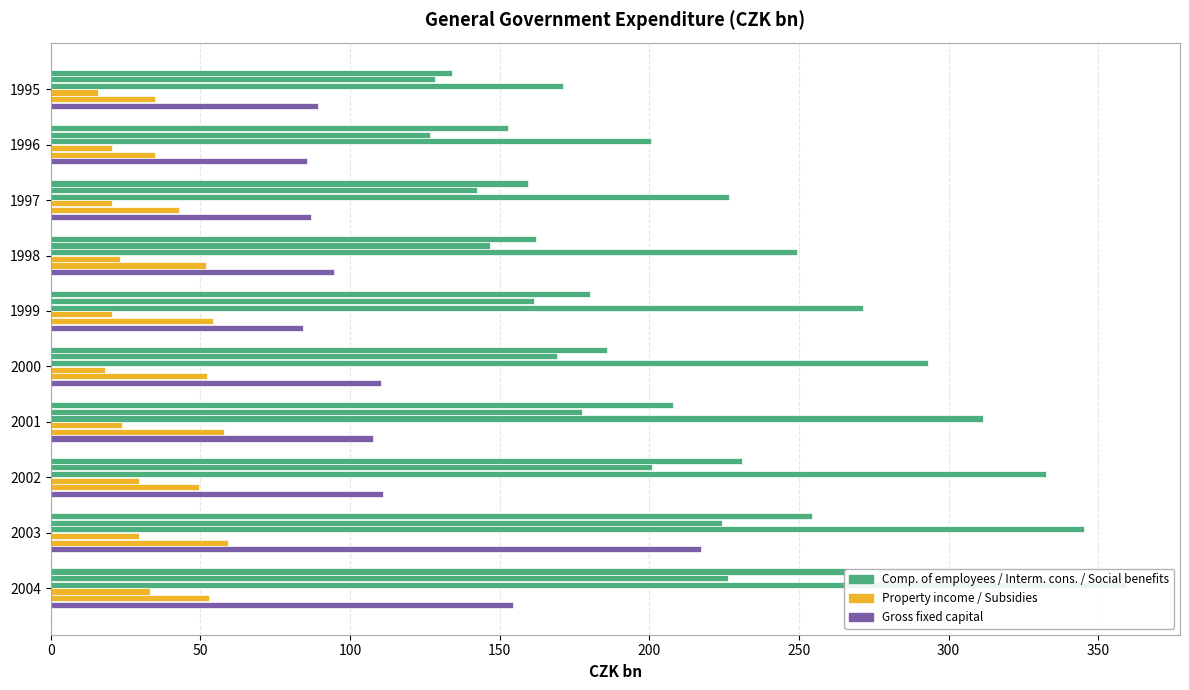

Rank the series at 2000 from lowest to highest value.

Property income, Subsidies, Gross fixed capital, Intermediate consumption, Compensation of employees, Social benefits